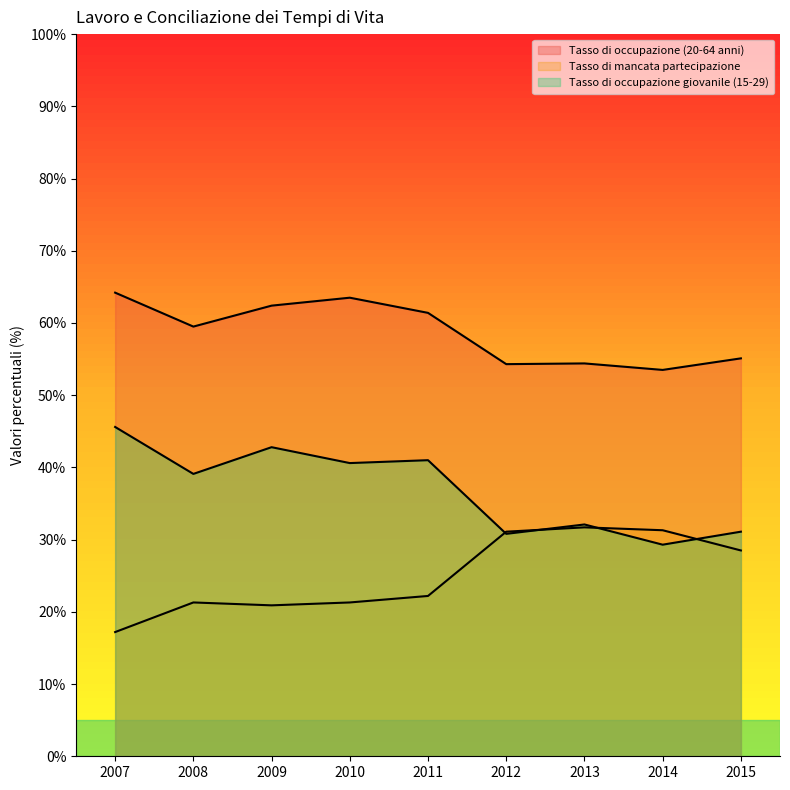

What are all the series names shown in the legend?

Tasso di occupazione (20-64 anni), Tasso di mancata partecipazione, Tasso di occupazione giovanile (15-29)